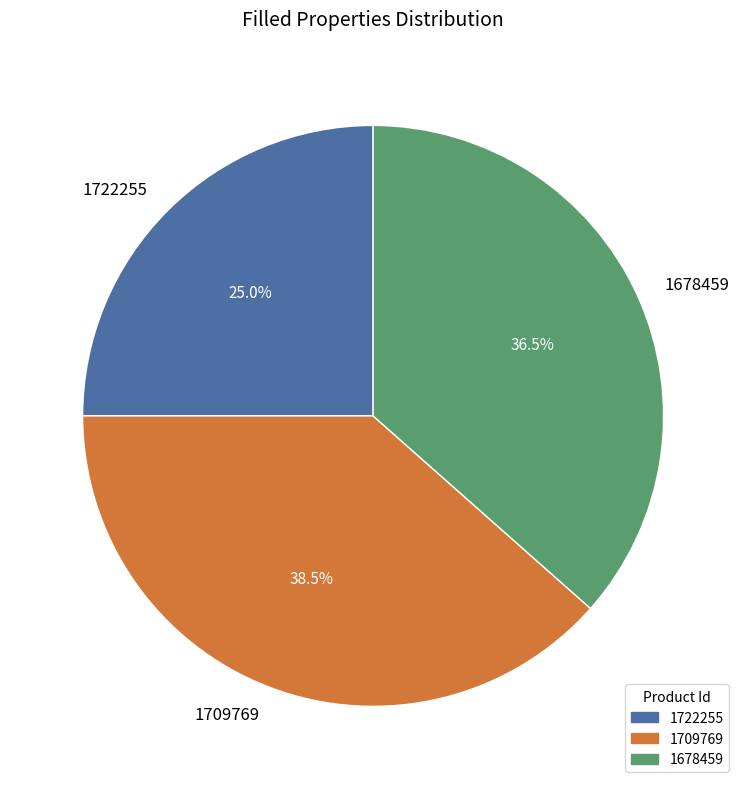

Between 1678459 and 1709769, which is larger?

1709769